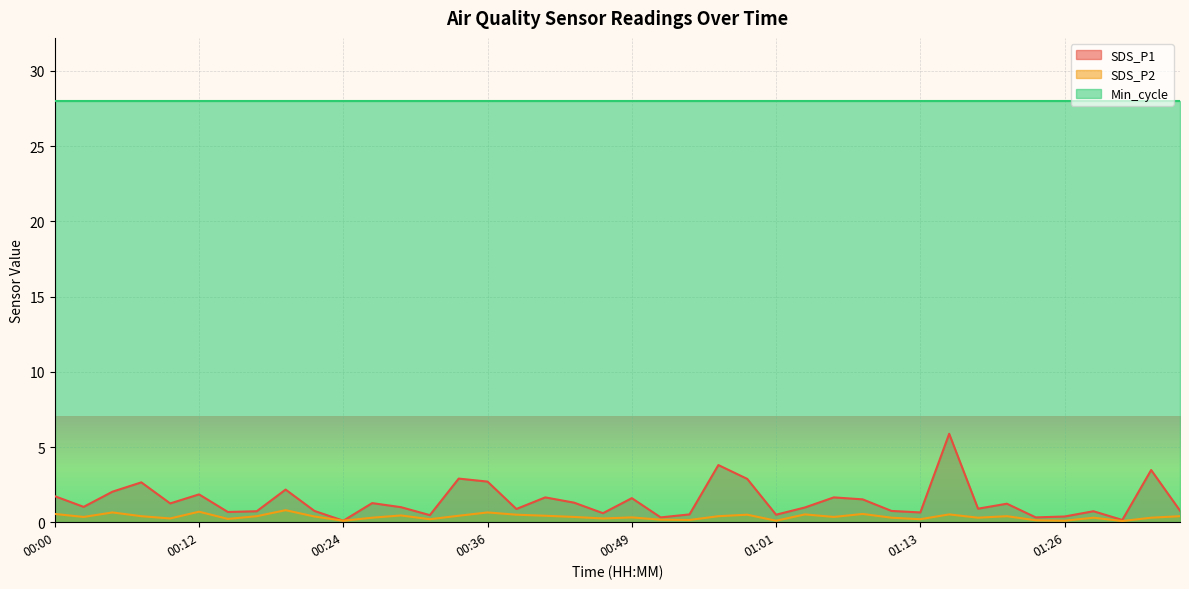

What is the minimum value shown in the chart?

0.1